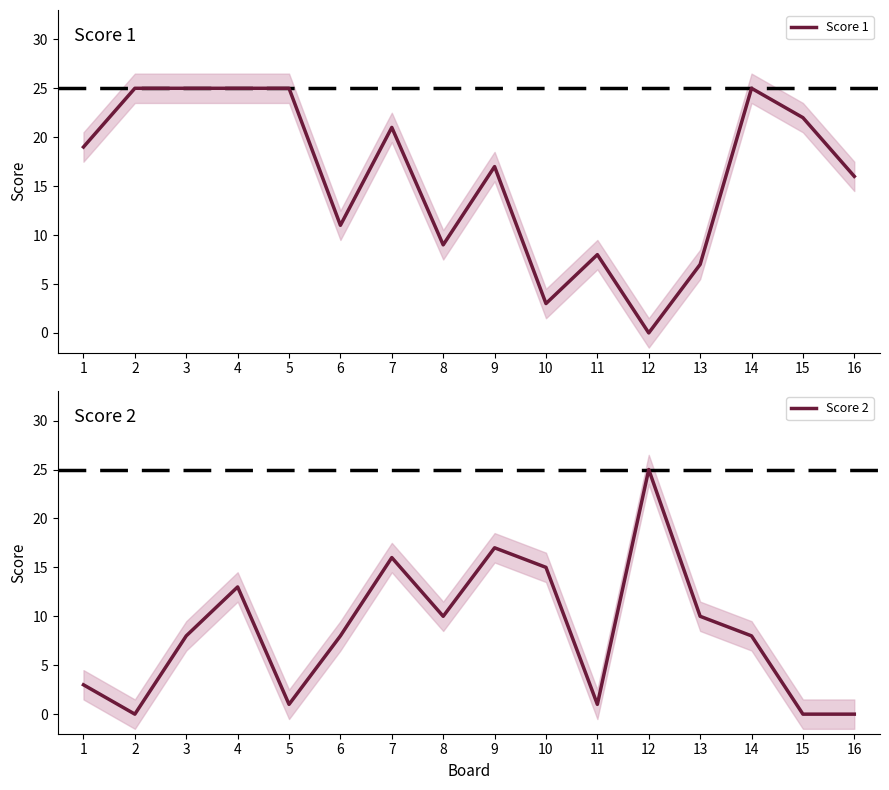

Reading left to right, transcribe all the data shown in this chart.

Score 1: 1=19	2=25	3=25	4=25	5=25	6=11	7=21	8=9	9=17	10=3	11=8	12=0	13=7	14=25	15=22	16=16
Score 2: 1=3	2=0	3=8	4=13	5=1	6=8	7=16	8=10	9=17	10=15	11=1	12=25	13=10	14=8	15=0	16=0